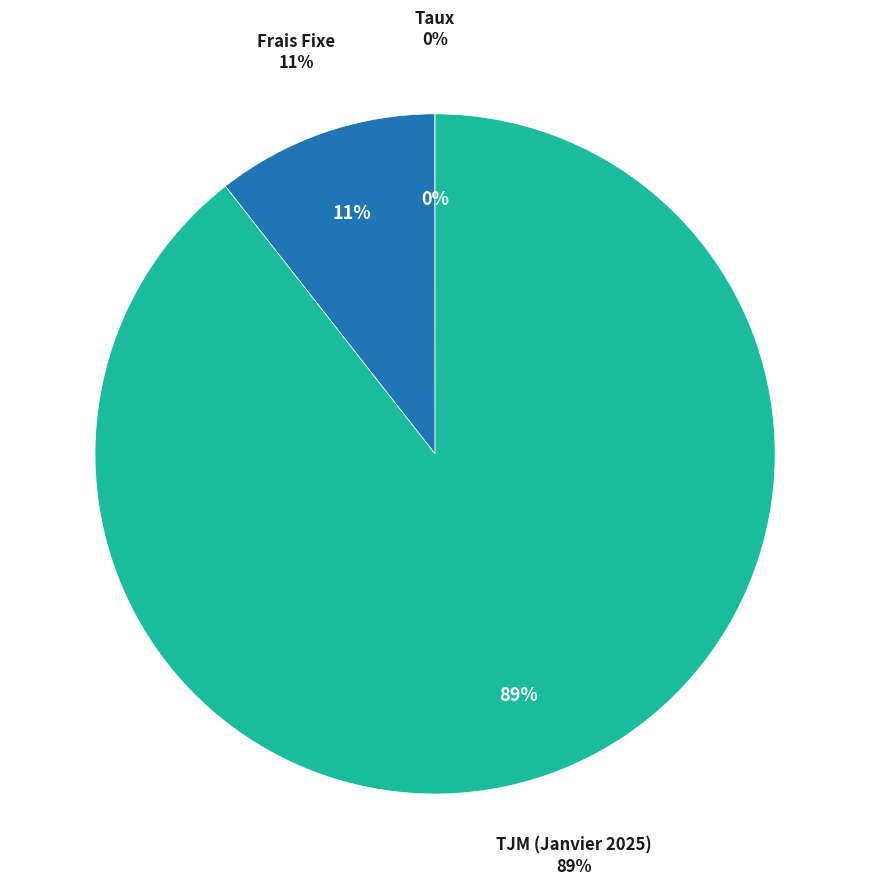

To the nearest percent, what is the average slice percentage?

33%